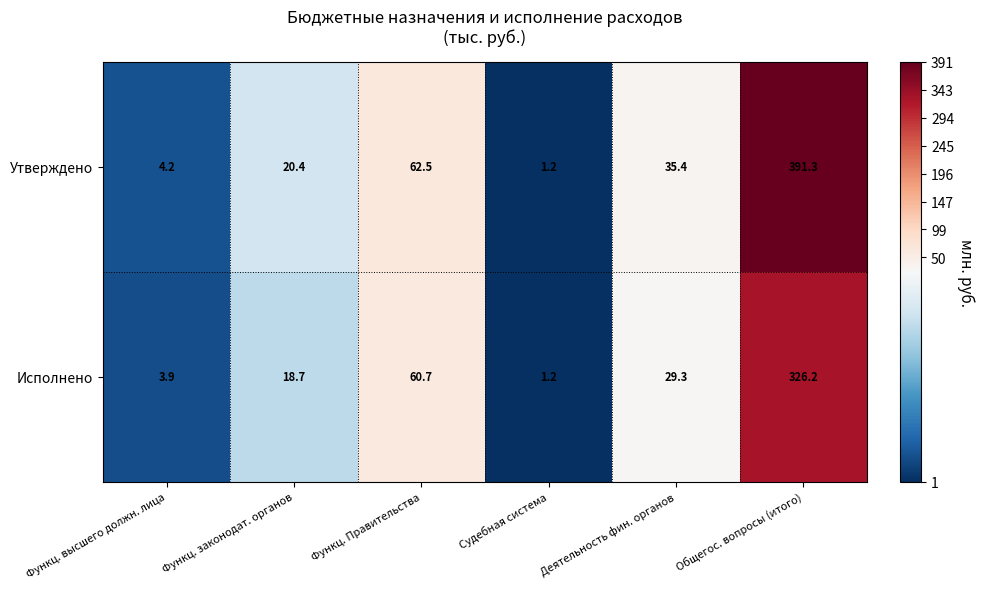

Which series has the largest total across all categories?

Утверждено